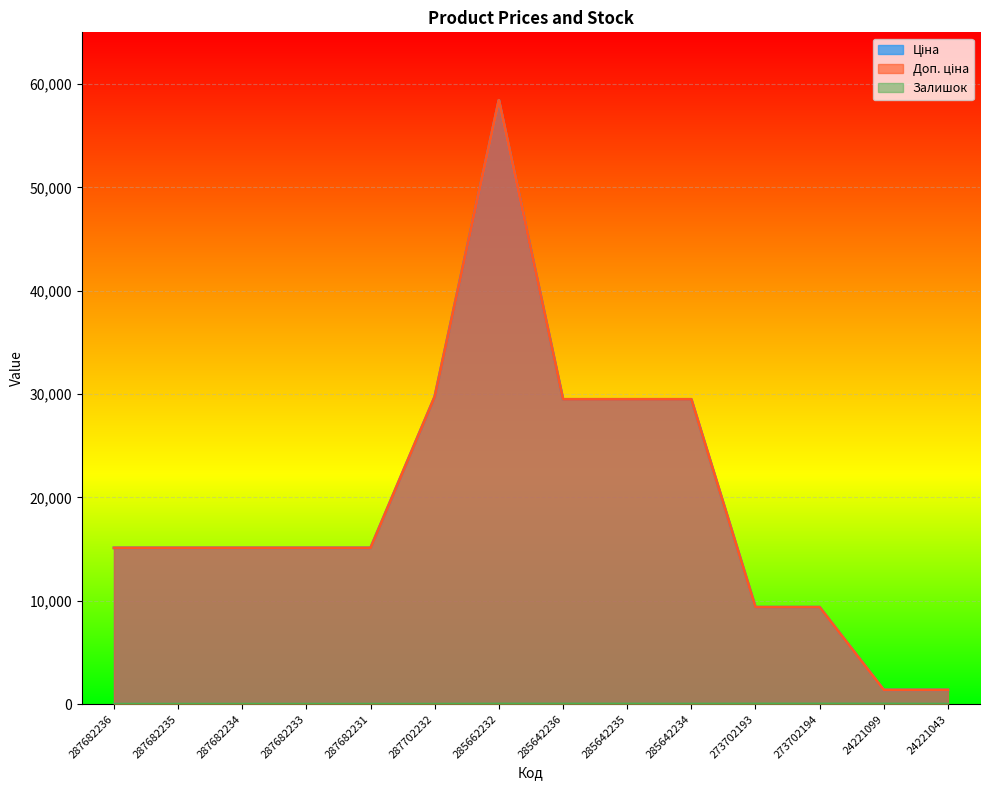

Which series has the largest range (max minus min)?

Доп. ціна